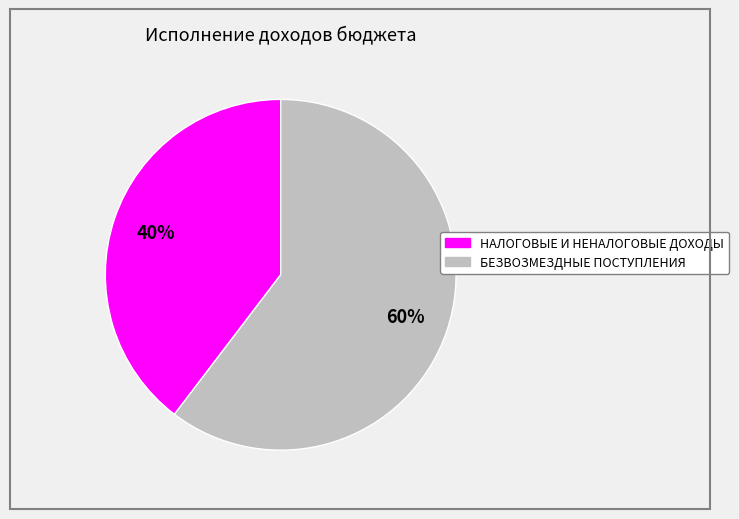

Does НАЛОГОВЫЕ И НЕНАЛОГОВЫЕ ДОХОДЫ account for over 50% of the chart?

No